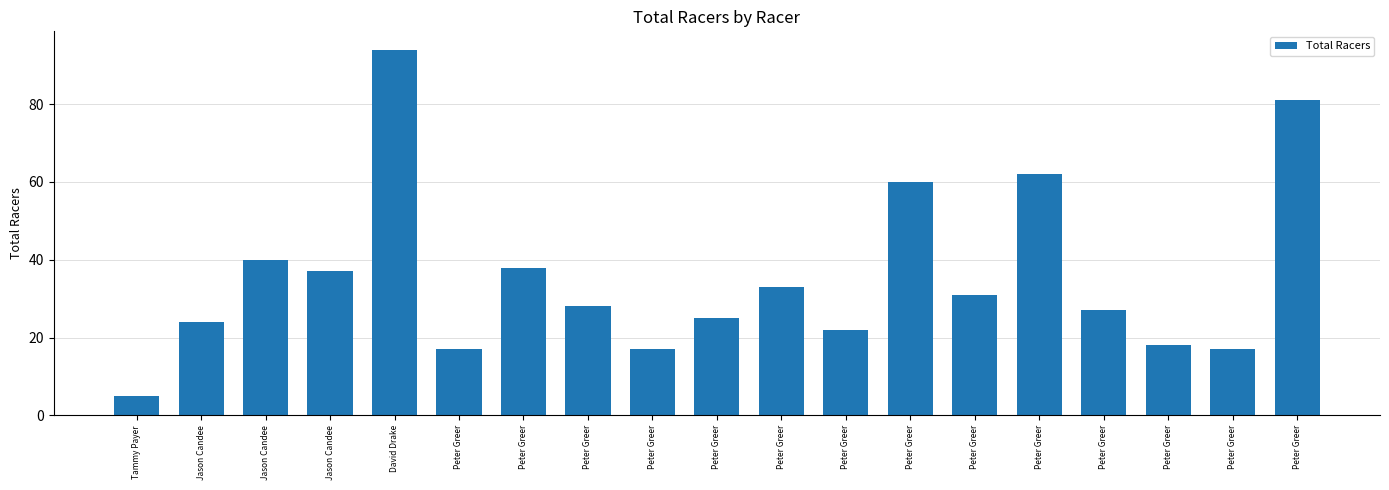

Reading left to right, what are all the values shown in this chart?

Tammy Payer=5	Jason Candee=24	Jason Candee=40	Jason Candee=37	David Drake=94	Peter Greer=17	Peter Greer=38	Peter Greer=28	Peter Greer=17	Peter Greer=25	Peter Greer=33	Peter Greer=22	Peter Greer=60	Peter Greer=31	Peter Greer=62	Peter Greer=27	Peter Greer=18	Peter Greer=17	Peter Greer=81